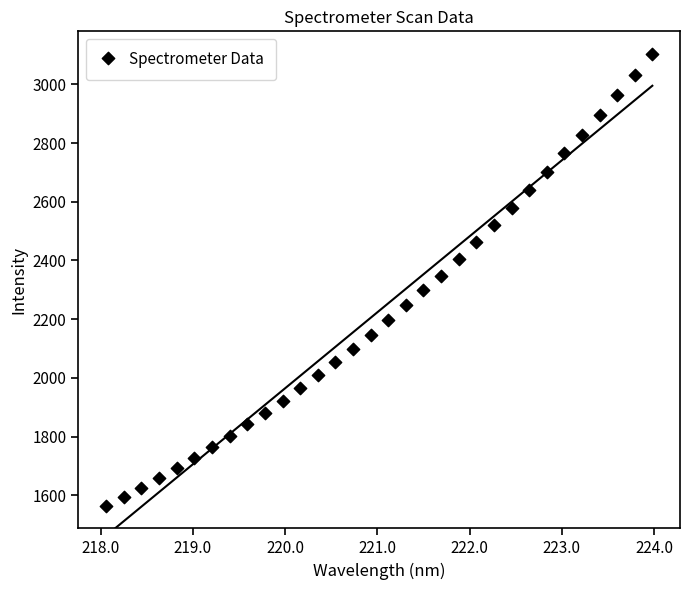

What is the range of Y values (max minus min)?

1539.5